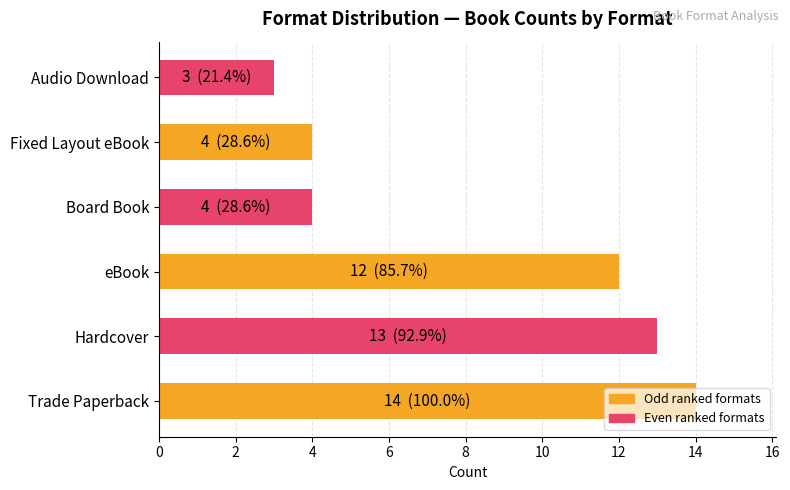

Which has a higher value, Trade Paperback or Audio Download?

Trade Paperback